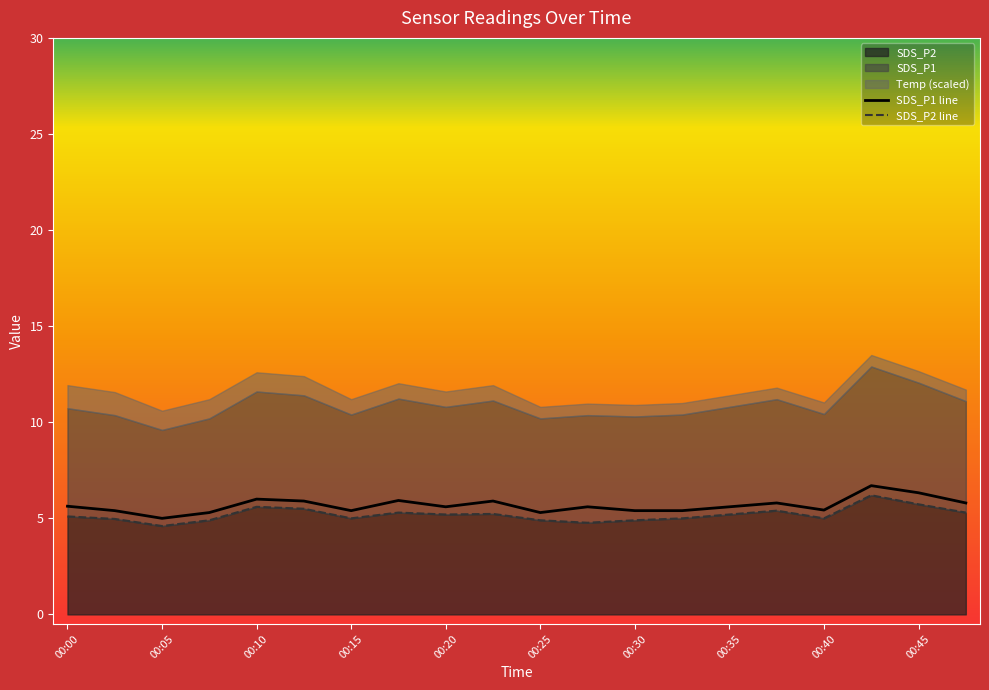

How many lines are shown in the chart?

2